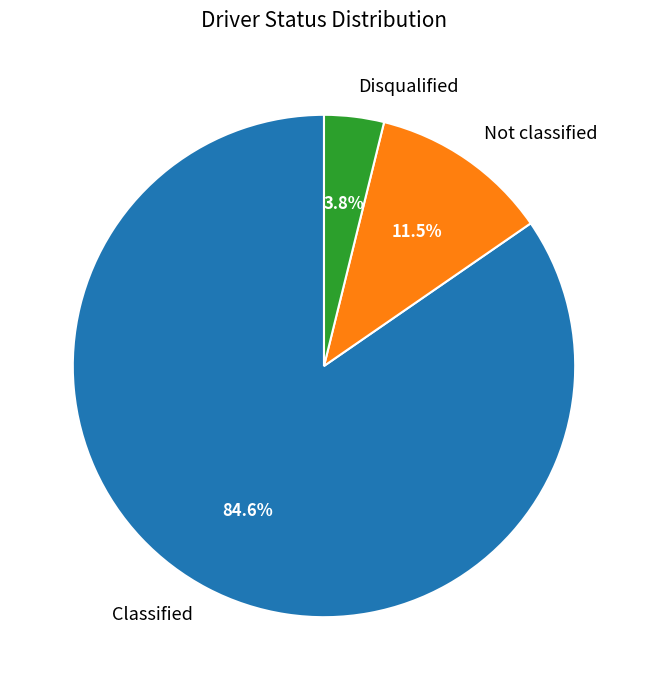

To the nearest percent, what portion does Classified represent?

85%